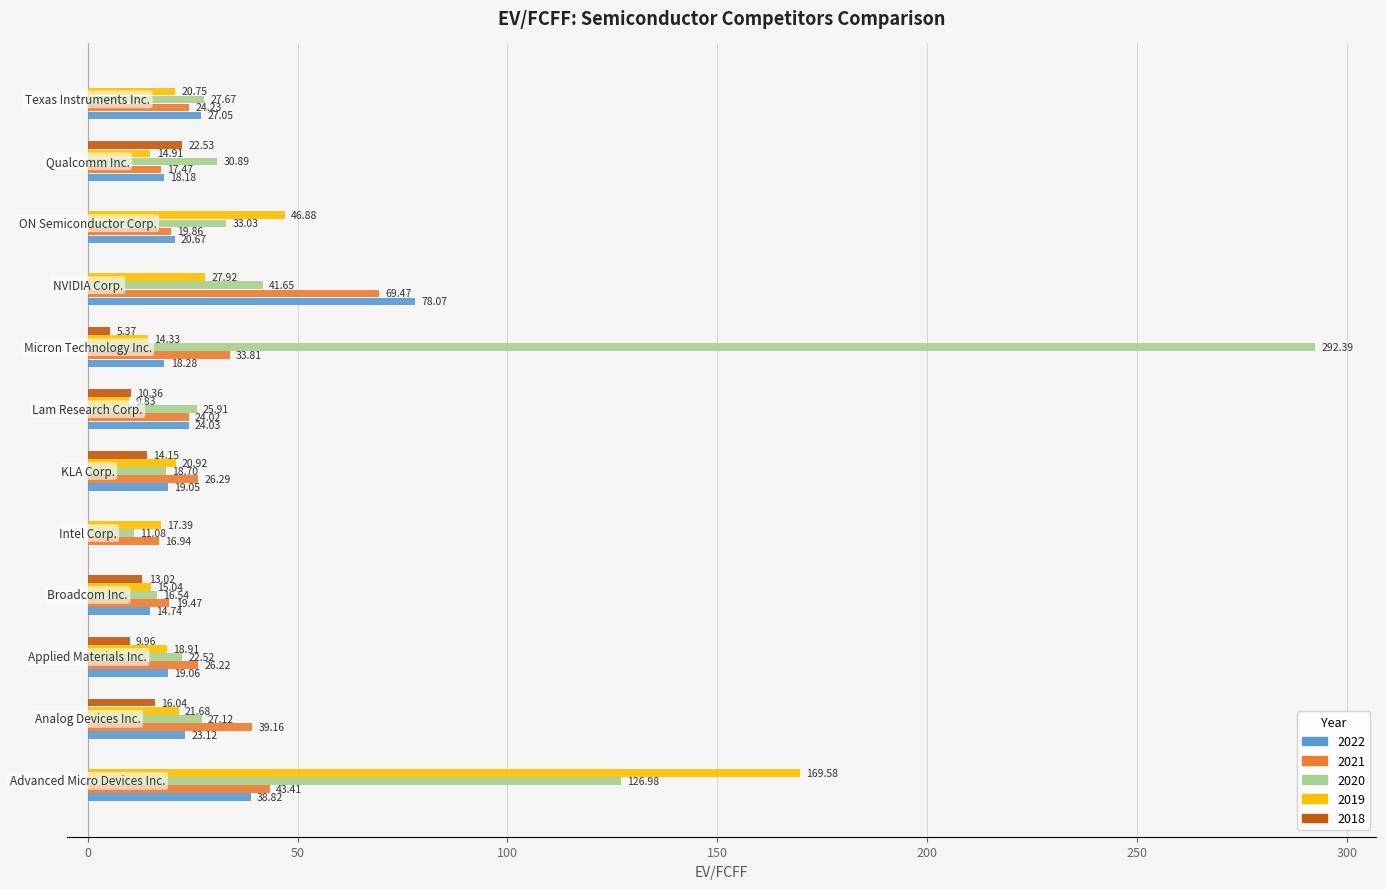

What is the sum of all 2019 values?

398.1